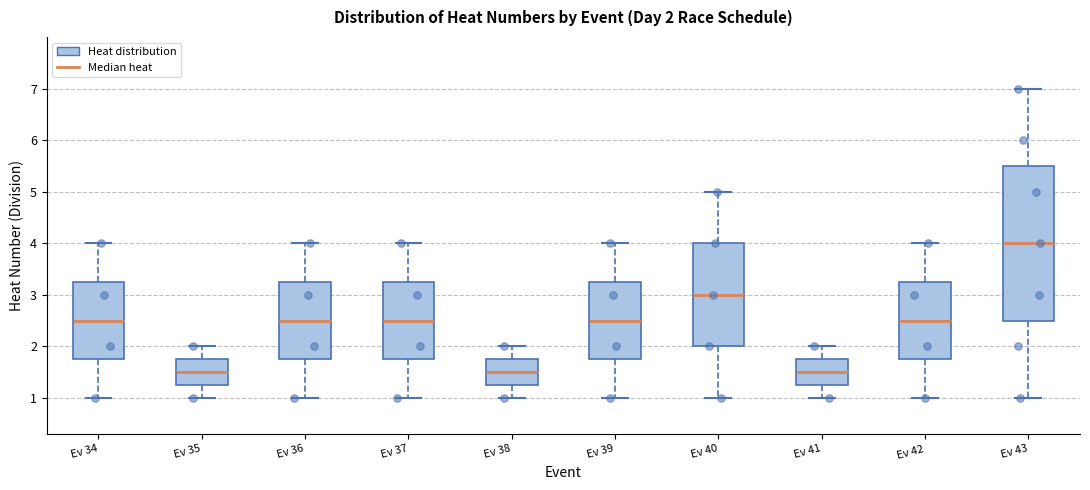

Which box is the tallest, from its lower edge to its upper edge?

Ev 43